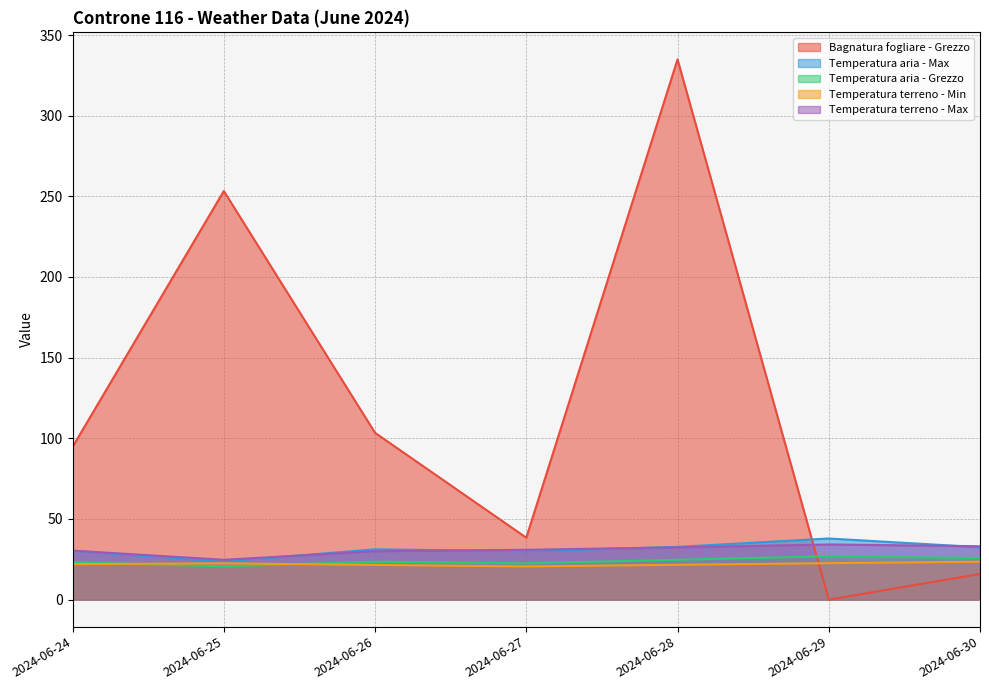

Is the value of Bagnatura fogliare - Grezzo at 2024-06-27 greater than the value of Temperatura terreno - Min at 2024-06-30?

Yes